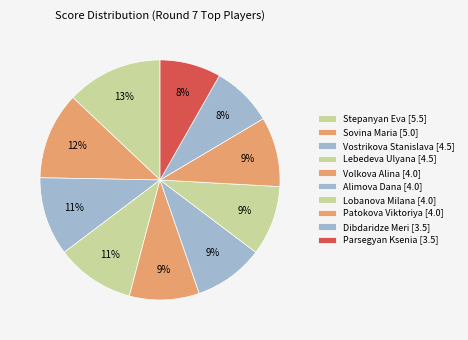

Count the number of slices in the pie.

10